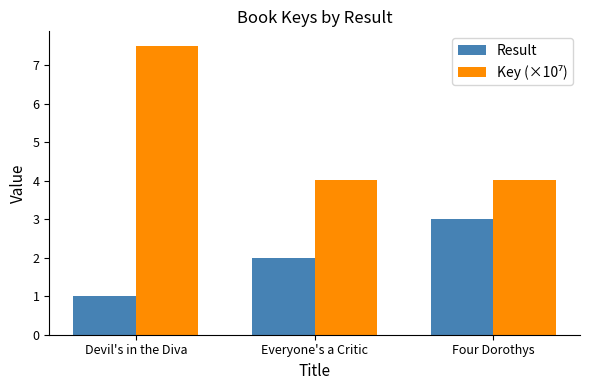

What is the total value across all series at Devil's in the Diva?

8.5